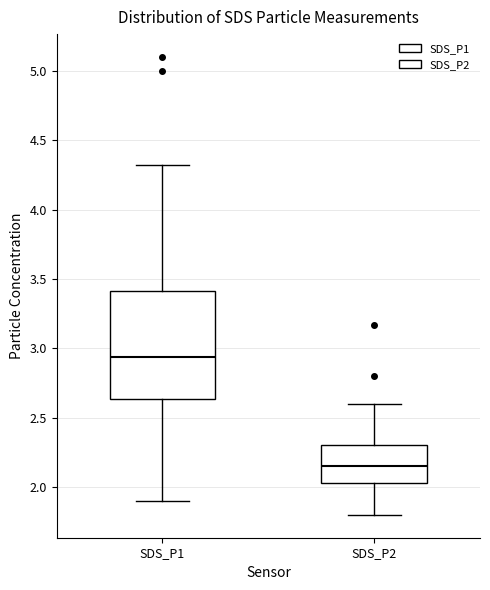

Where does the upper whisker of the box for SDS_P1 end on the y-axis? The values are not printed on the chart, so give them approximately, as read against the axis.

4.30